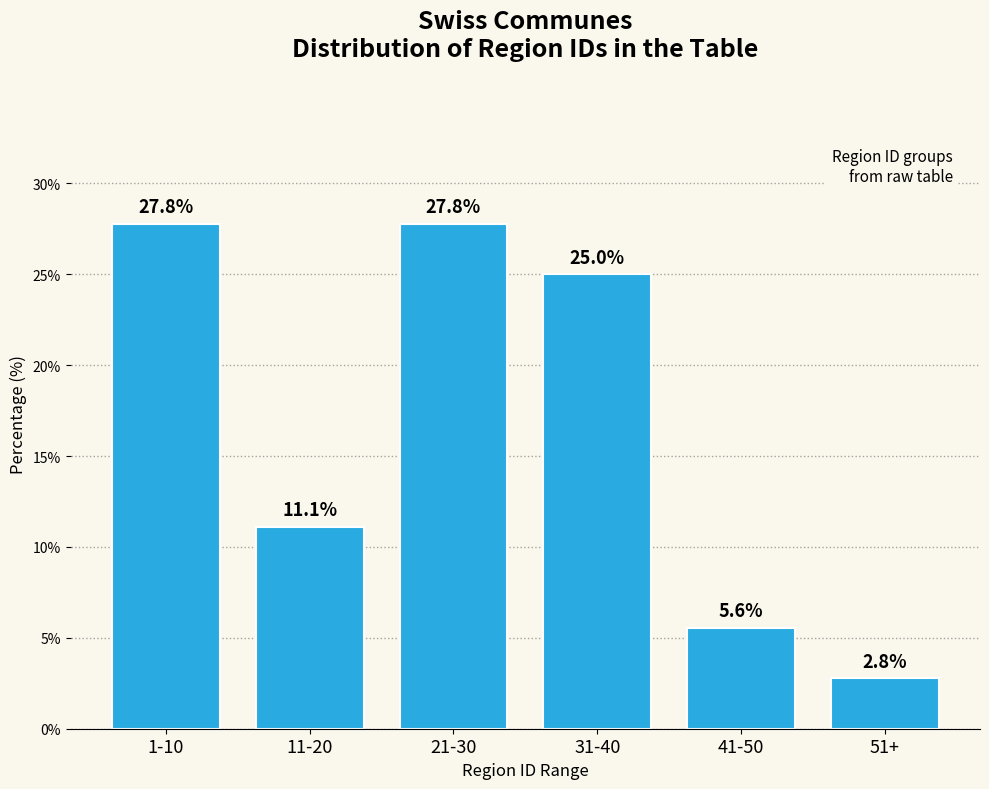

Reading left to right, list all the values displayed in this chart.

27.8	11.1	27.8	25.0	5.6	2.8